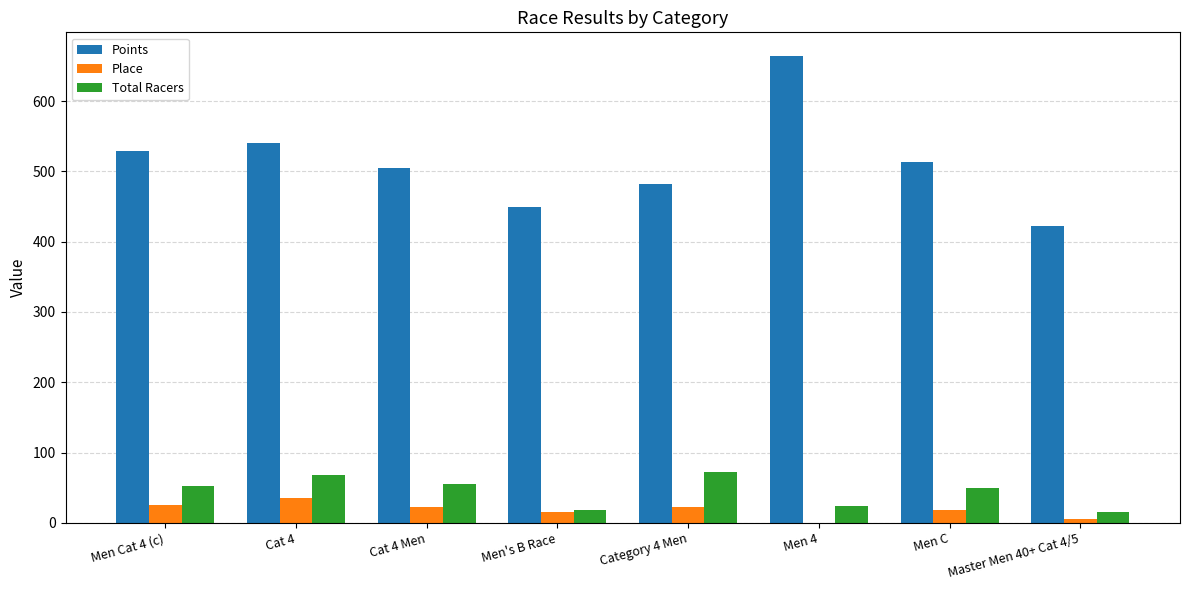

True or false: Place has a value of 16.0 at Men's B Race.

True